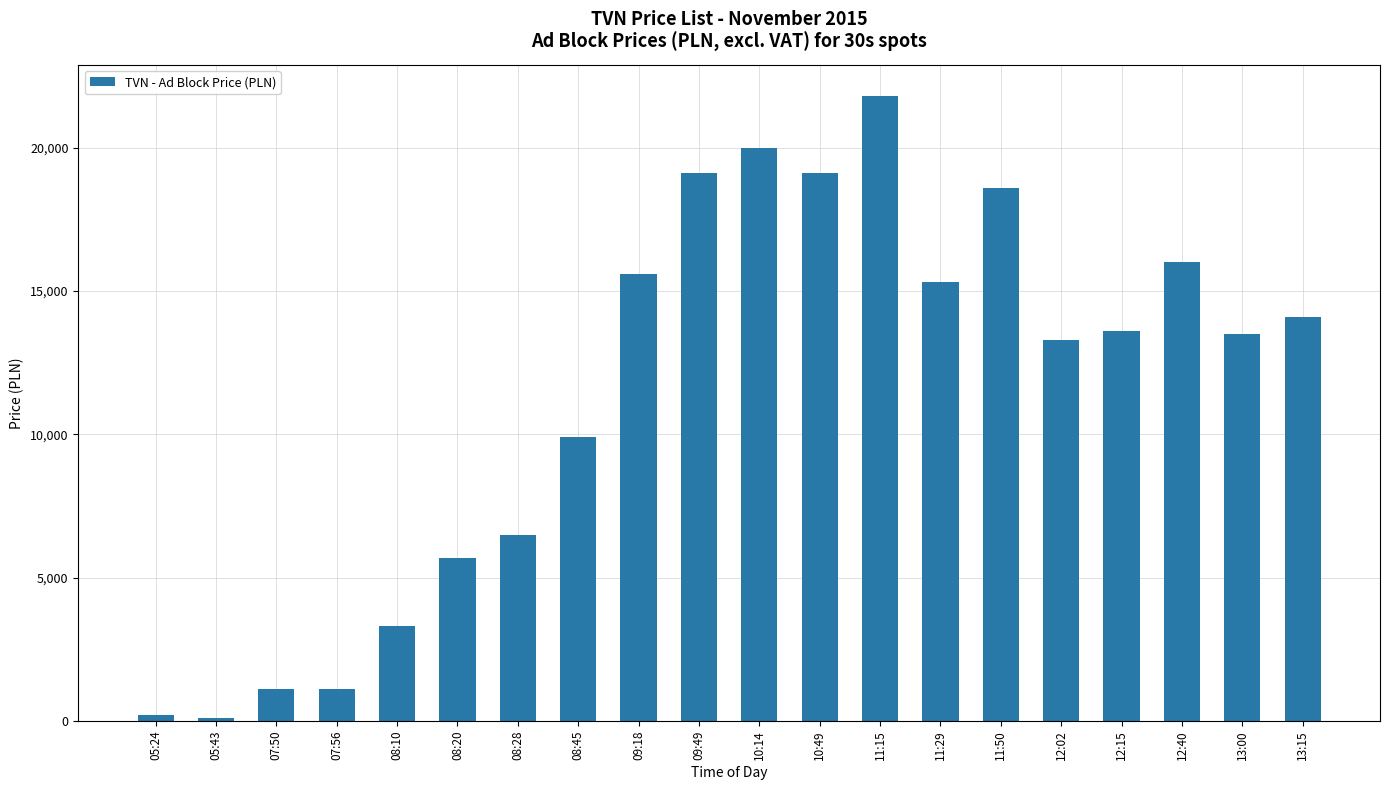

How many bars are there in total?

20